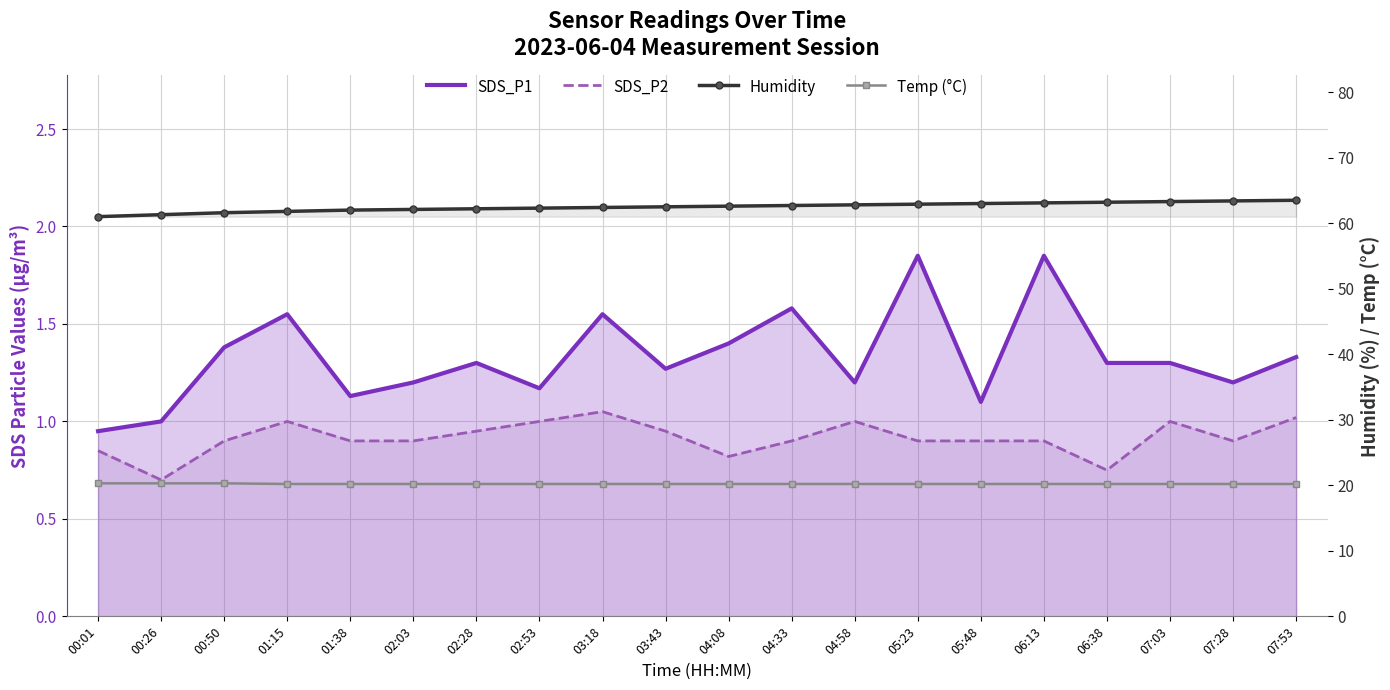

Reading left to right, extract all data points from this chart.

SDS_P1: 00:01=0.9	00:26=1.0	00:50=1.4	01:15=1.6	01:38=1.1	02:03=1.2	02:28=1.3	02:53=1.2	03:18=1.6	03:43=1.3	04:08=1.4	04:33=1.6	04:58=1.2	05:23=1.9	05:48=1.1	06:13=1.9	06:38=1.3	07:03=1.3	07:28=1.2	07:53=1.3
SDS_P2: 00:01=0.8	00:26=0.7	00:50=0.9	01:15=1.0	01:38=0.9	02:03=0.9	02:28=0.9	02:53=1.0	03:18=1.1	03:43=0.9	04:08=0.8	04:33=0.9	04:58=1.0	05:23=0.9	05:48=0.9	06:13=0.9	06:38=0.8	07:03=1.0	07:28=0.9	07:53=1.0
Humidity: 00:01=61.0	00:26=61.3	00:50=61.6	01:15=61.8	01:38=62.0	02:03=62.1	02:28=62.2	02:53=62.3	03:18=62.4	03:43=62.5	04:08=62.6	04:33=62.7	04:58=62.8	05:23=62.9	05:48=63.0	06:13=63.1	06:38=63.2	07:03=63.3	07:28=63.4	07:53=63.5
Temp (°C): 00:01=20.3	00:26=20.3	00:50=20.3	01:15=20.2	01:38=20.2	02:03=20.2	02:28=20.2	02:53=20.2	03:18=20.2	03:43=20.2	04:08=20.2	04:33=20.2	04:58=20.2	05:23=20.2	05:48=20.2	06:13=20.2	06:38=20.2	07:03=20.2	07:28=20.2	07:53=20.2